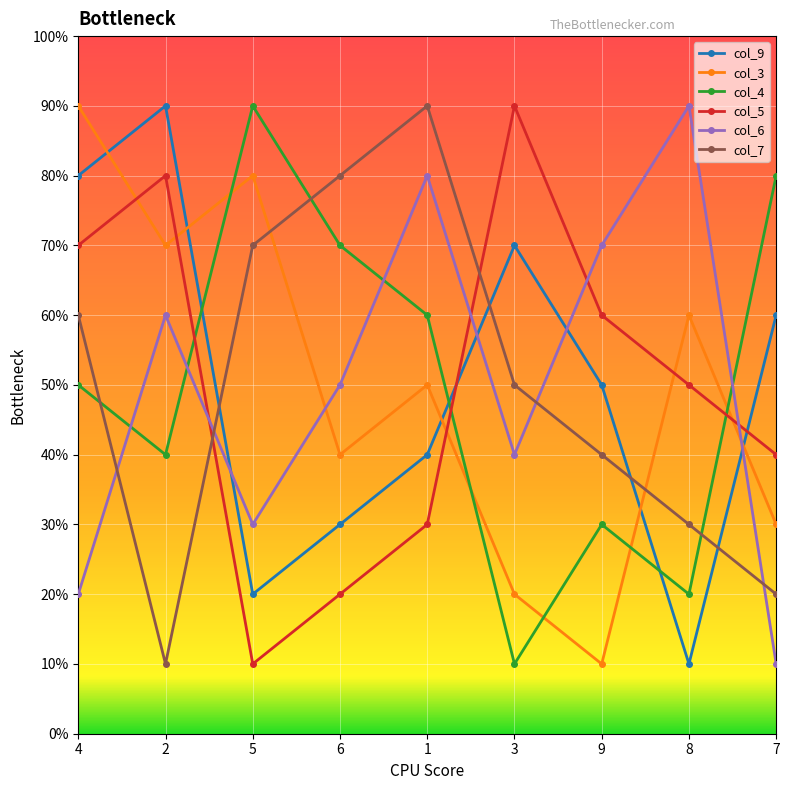

Is this an area chart (filled region under the line)?

No